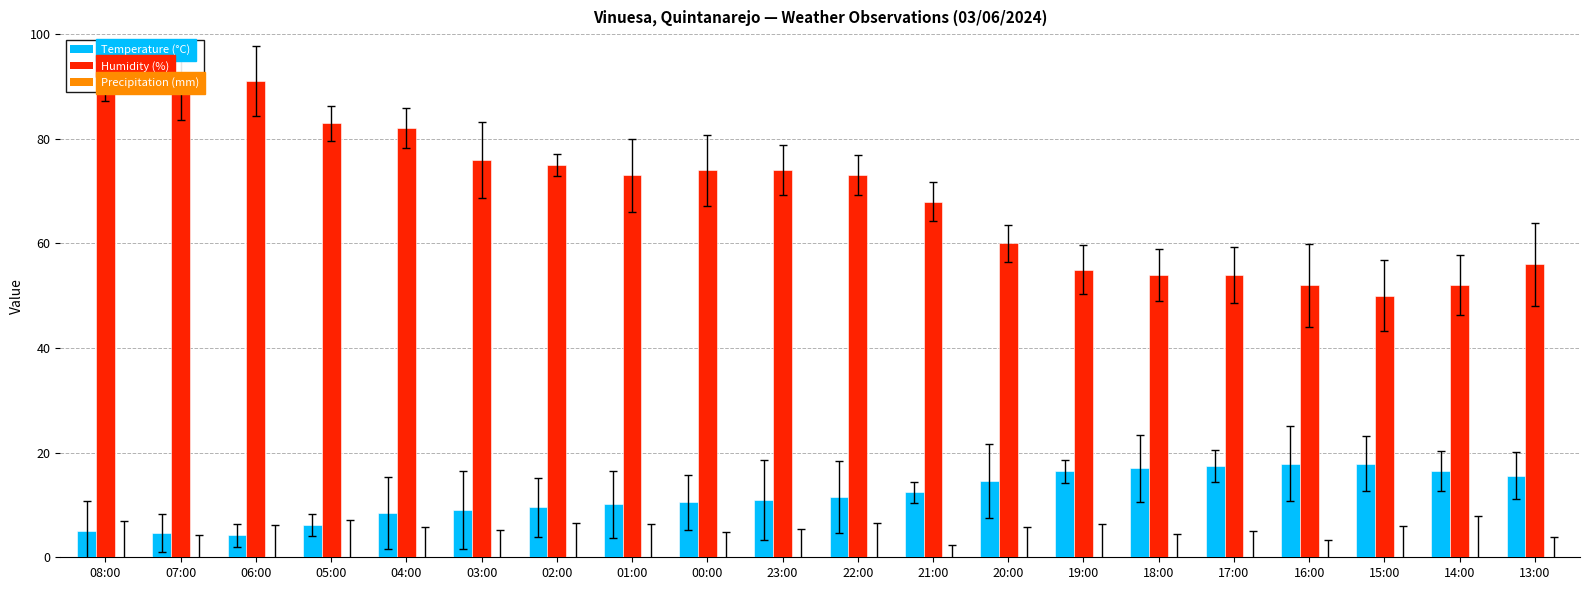

List the labels in order of Temperature (°C) value, smallest first.

06:00, 07:00, 08:00, 05:00, 04:00, 03:00, 02:00, 01:00, 00:00, 23:00, 22:00, 21:00, 20:00, 13:00, 19:00, 14:00, 18:00, 17:00, 16:00, 15:00